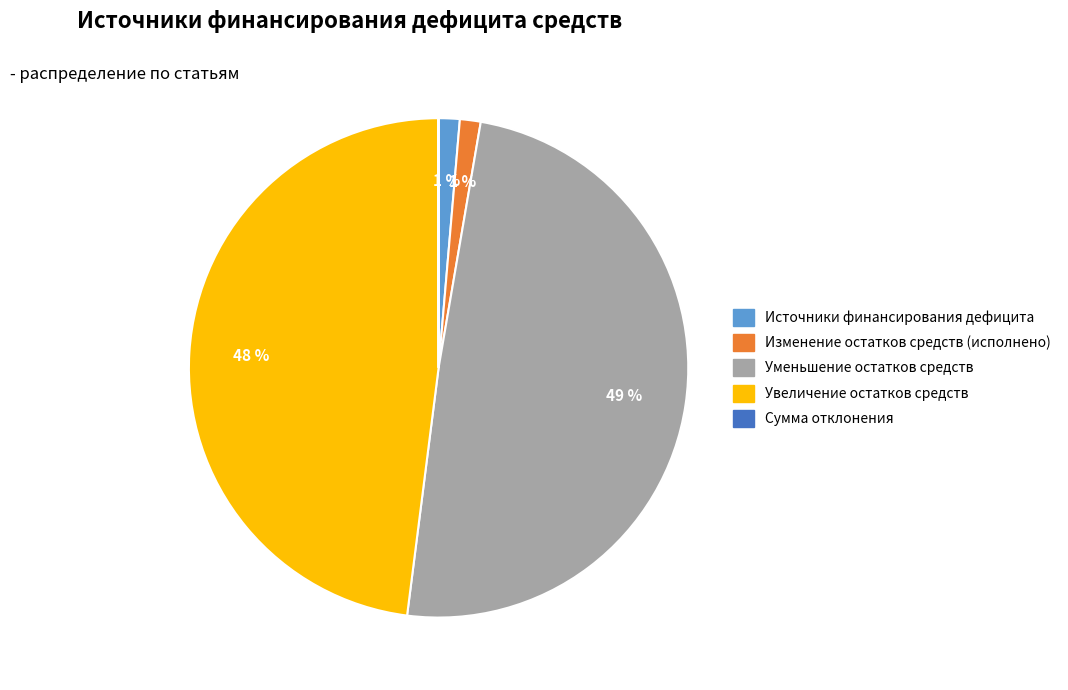

Does any single category account for the majority?

No